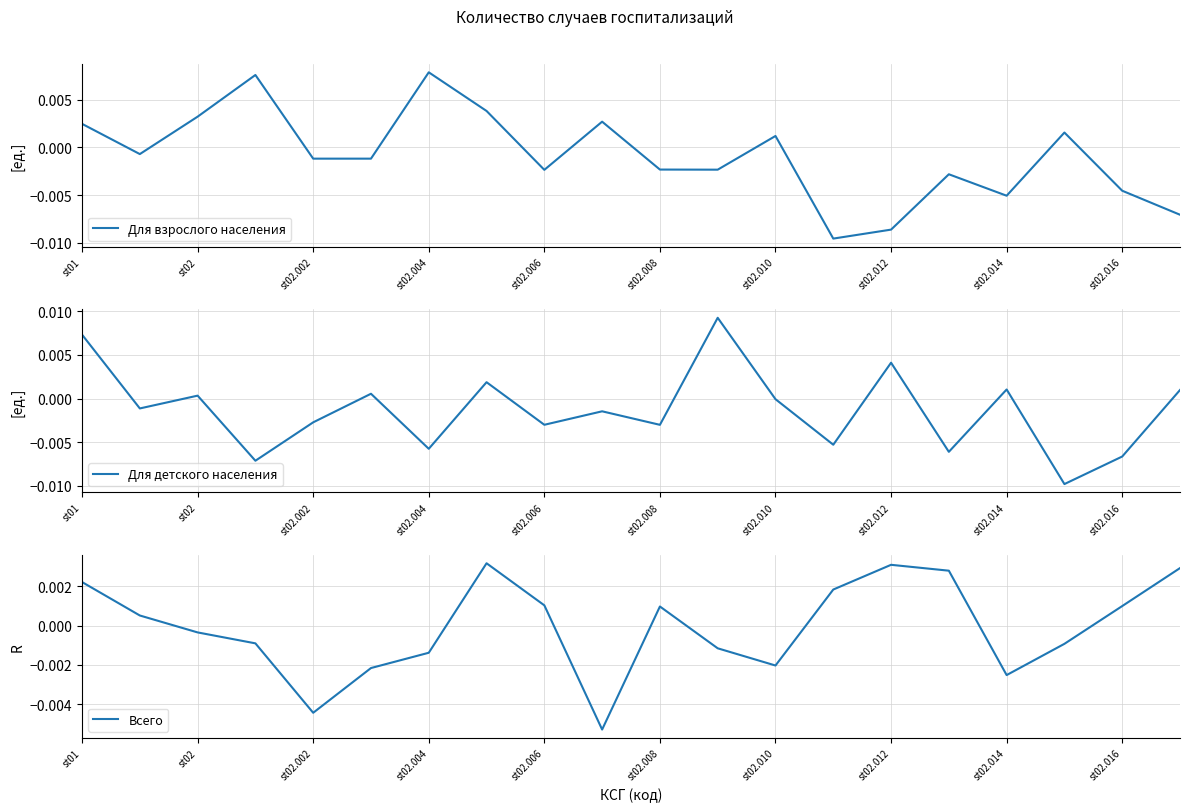

At which label does Для взрослого населения first exceed 0?

st01